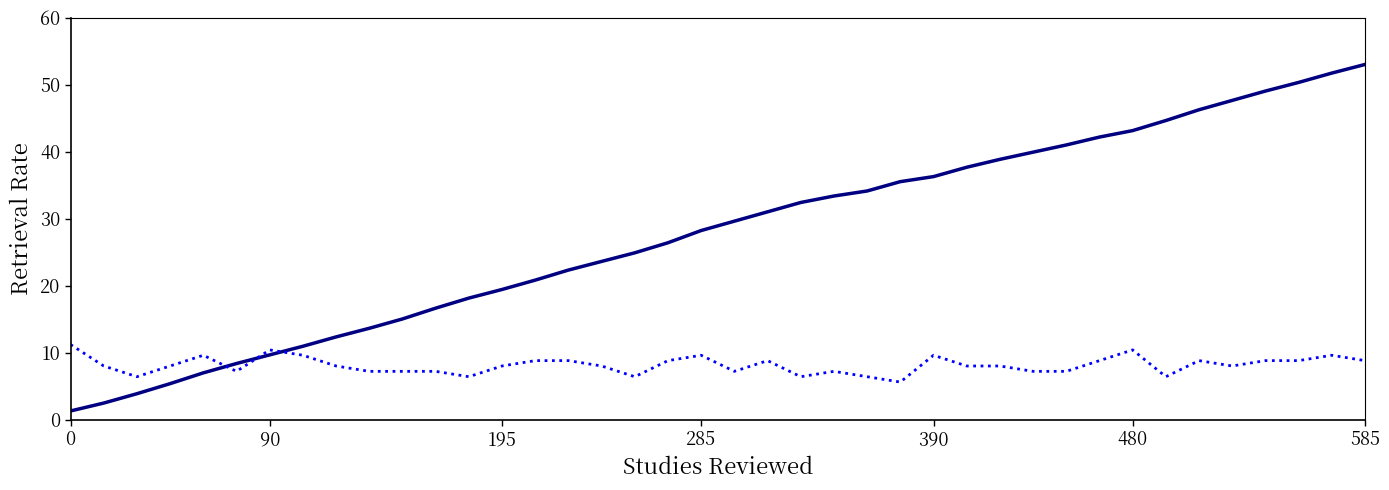

What is the greatest value displayed?

53.0